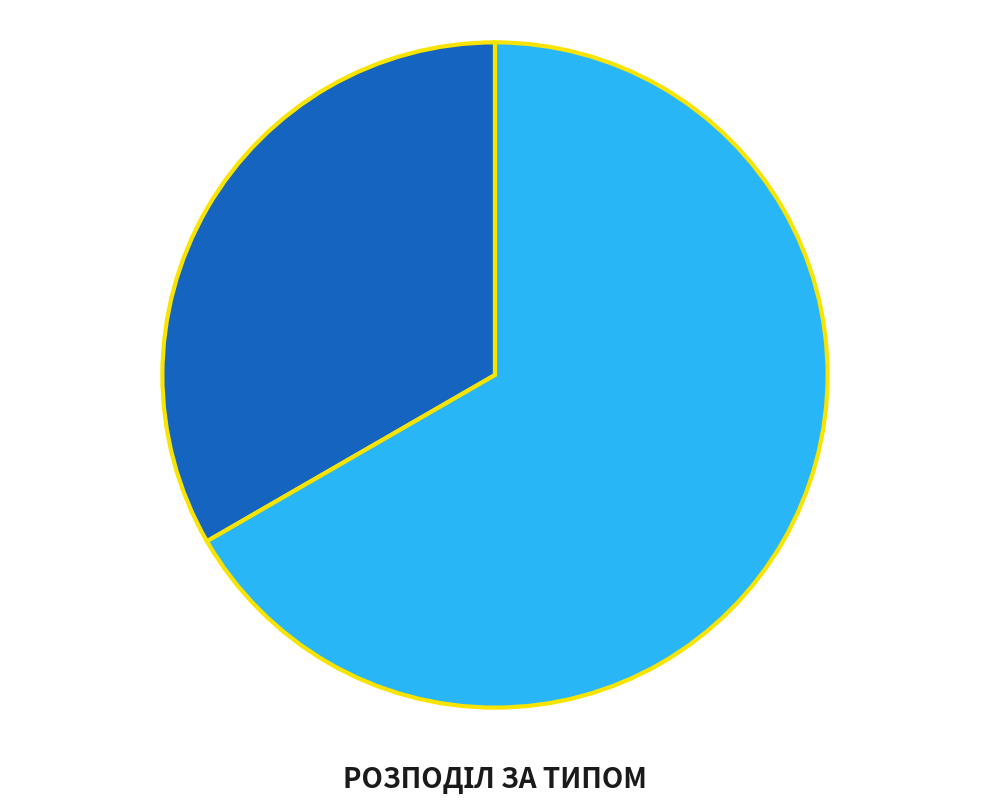

How many segments does this pie chart have?

2